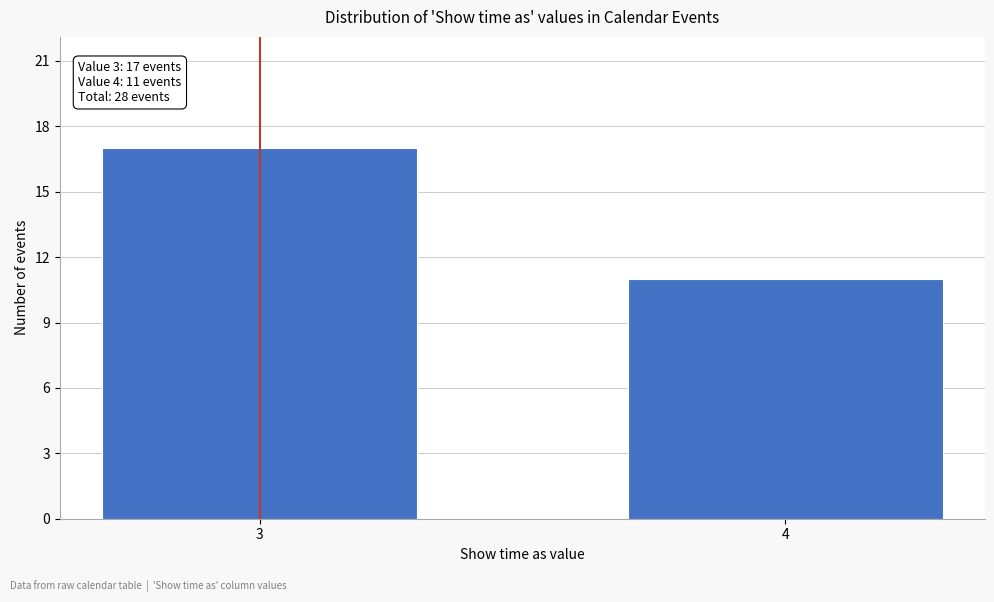

Reading right to left, list all the values displayed in this chart.

4=11	3=17